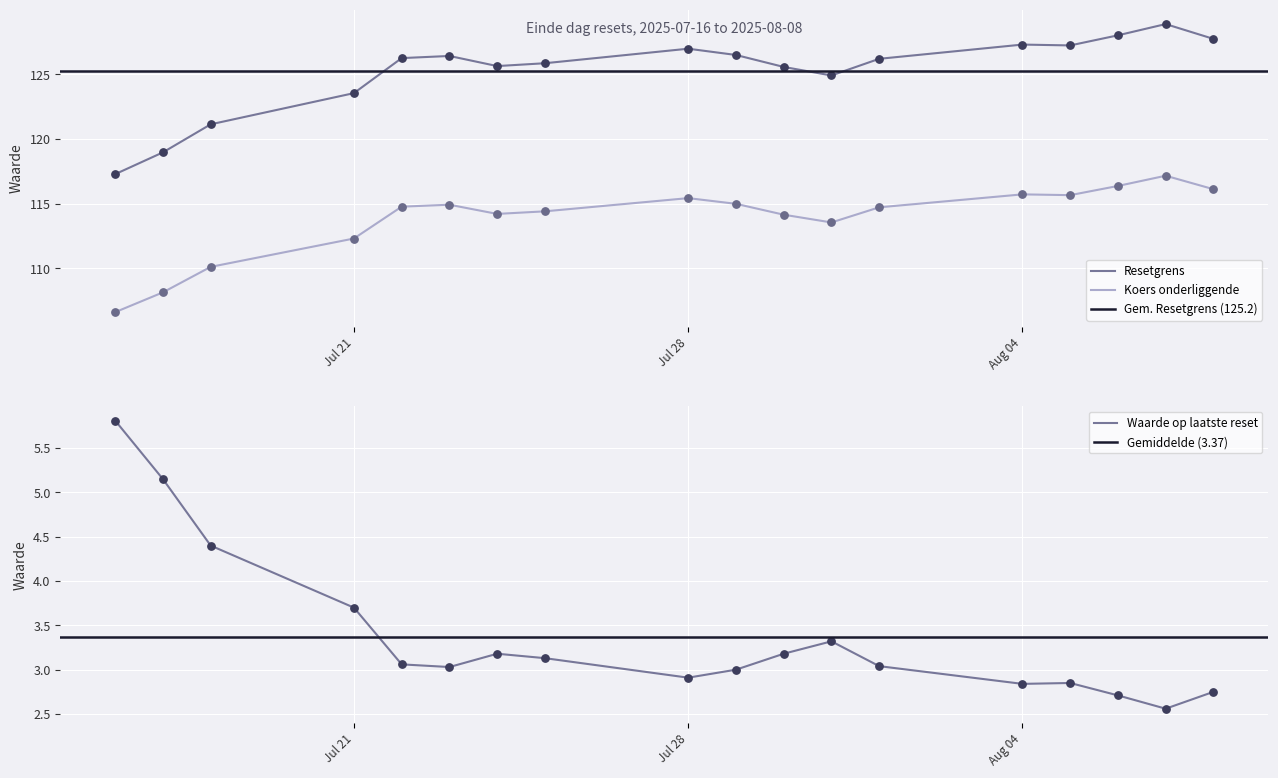

Which series has the largest total across all categories?

Resetgrens